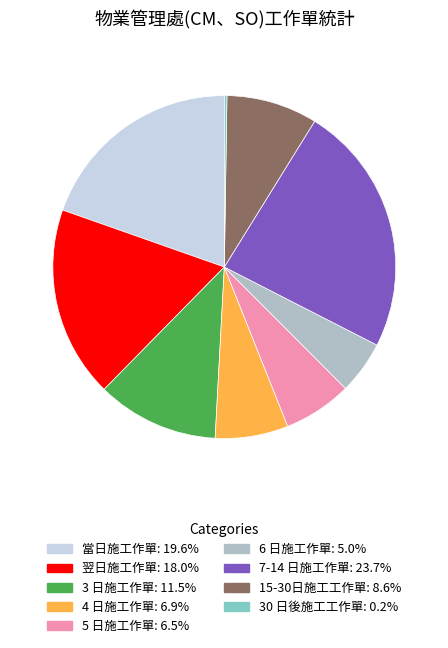

What is the largest slice in the pie chart?

7-14 日施工作單